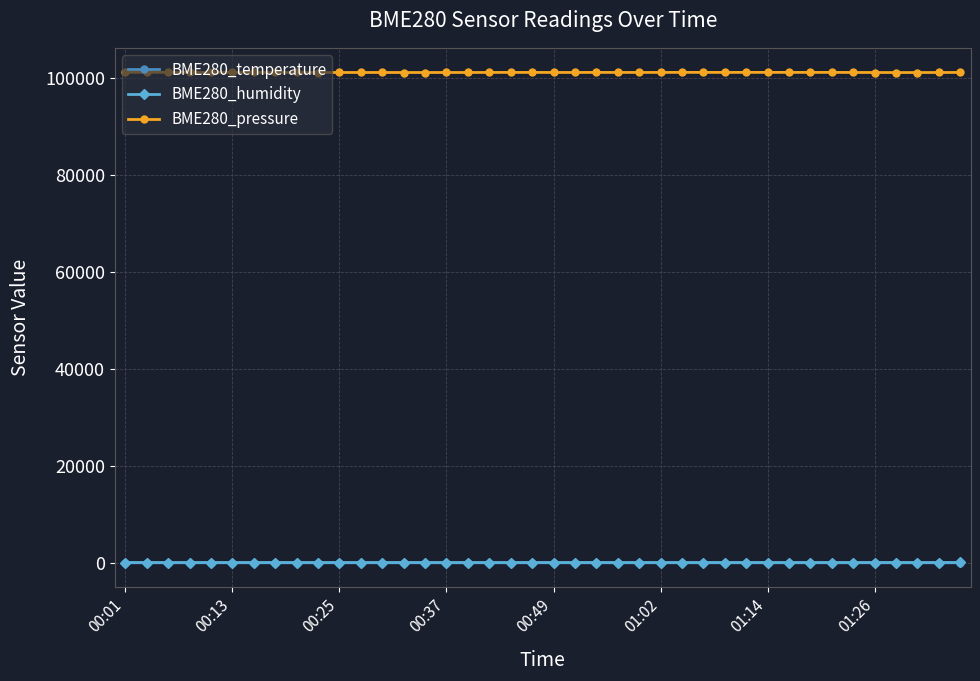

True or false: BME280_temperature and BME280_pressure cross at least once.

False